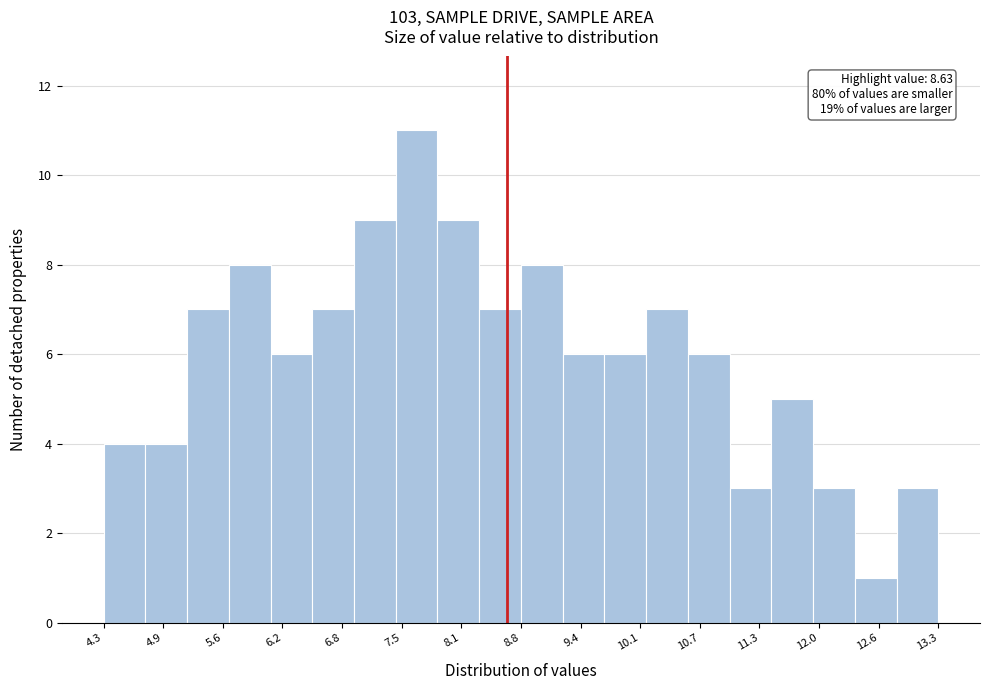

Over which range of the x-axis is the bar tallest?

7.4 to 7.9